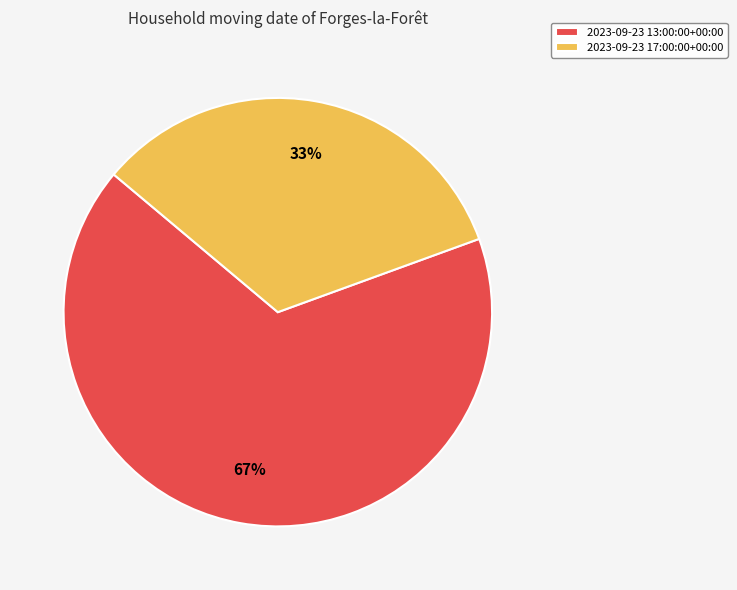

How many segments does this pie chart have?

2